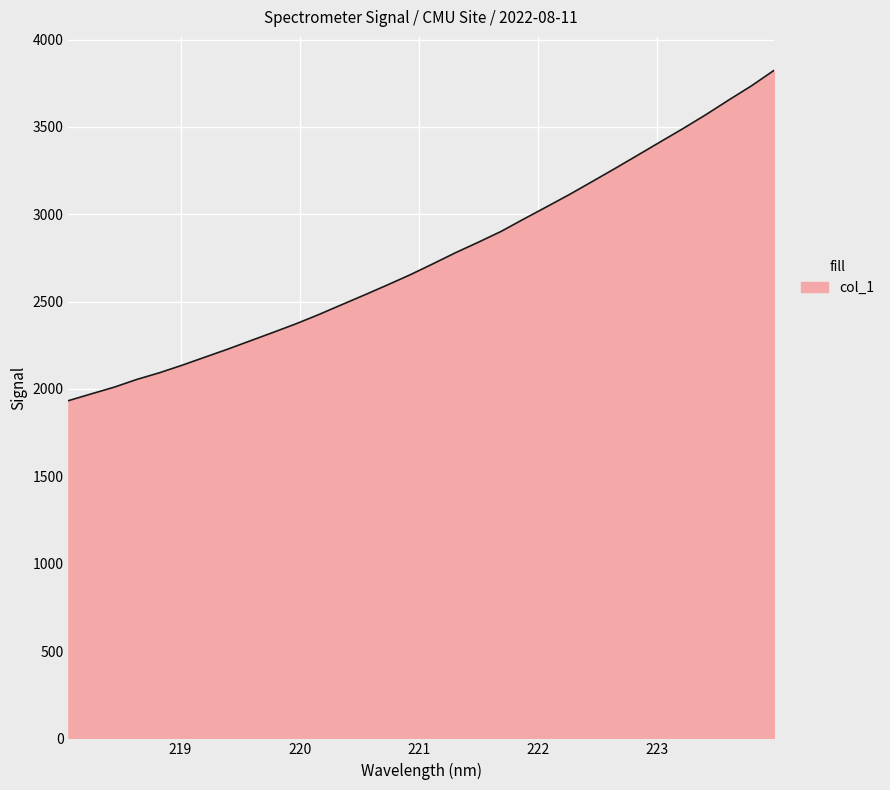

What is the difference between the maximum and minimum values?

1891.1